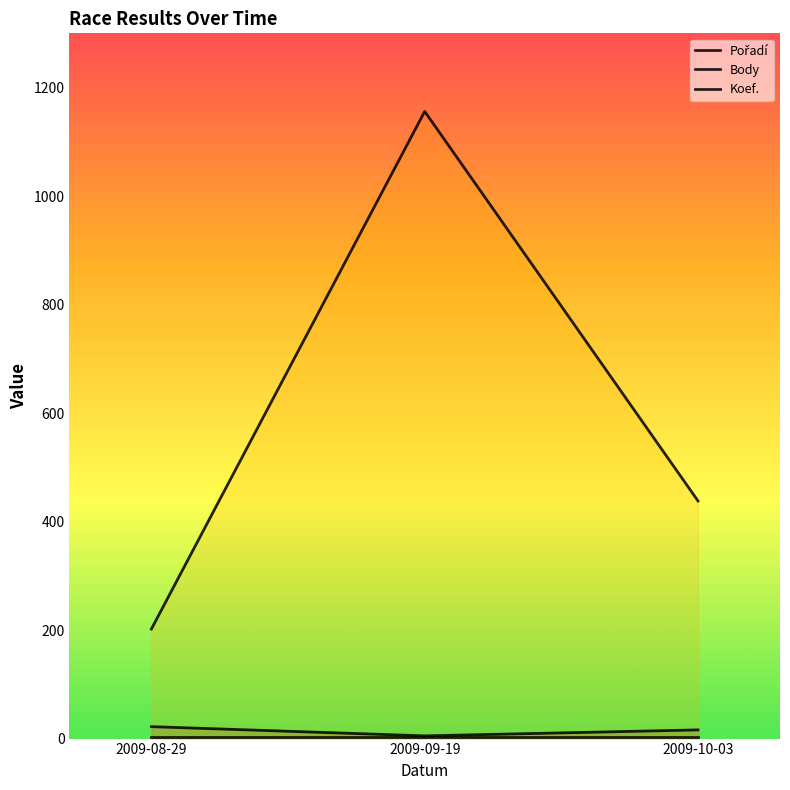

The value of Body at 2009-09-19 is 1156. True or false?

True